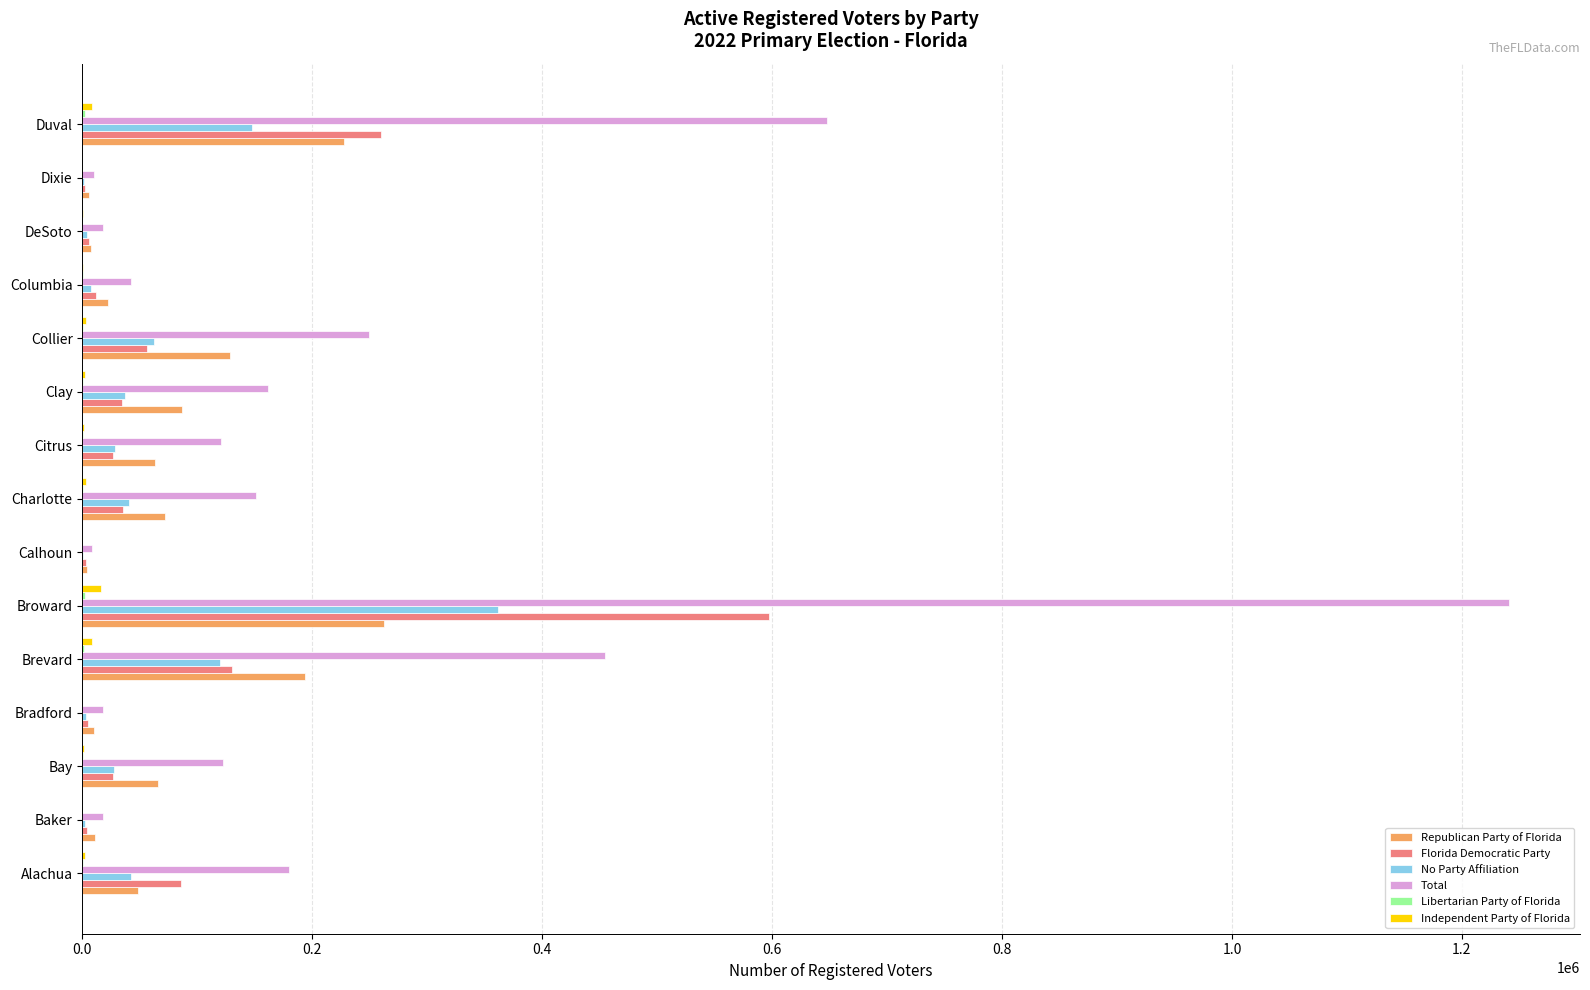

Which category has the highest value across all series?

Broward